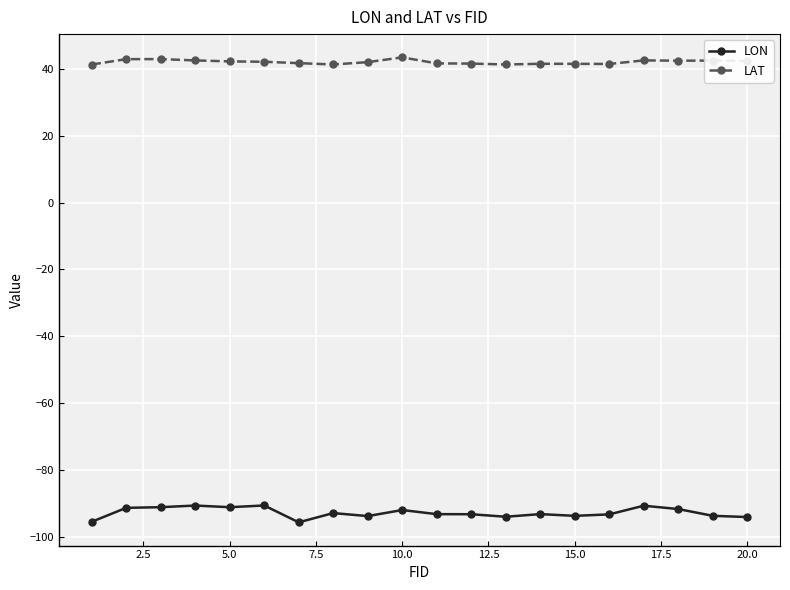

What is the average value of the LON series?

-92.8